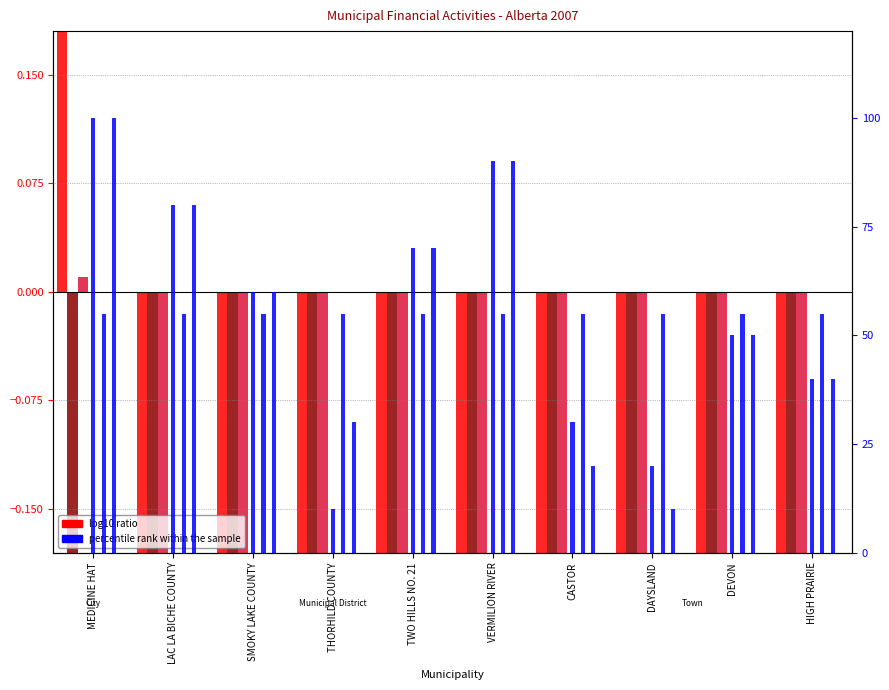

Which label corresponds to the largest value in the chart?

MEDICINE HAT